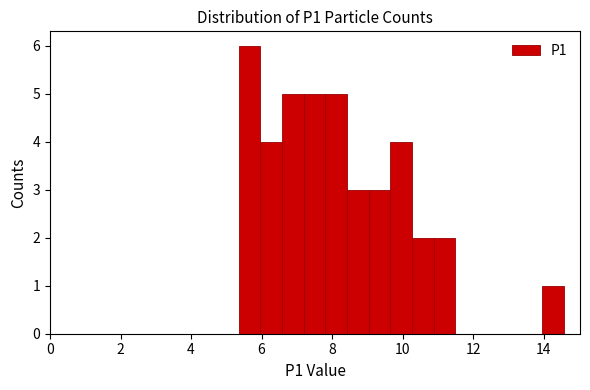

Around what value on the x-axis is the tallest bar? Give the approximate position of its centre, as read against the axis.

5.6